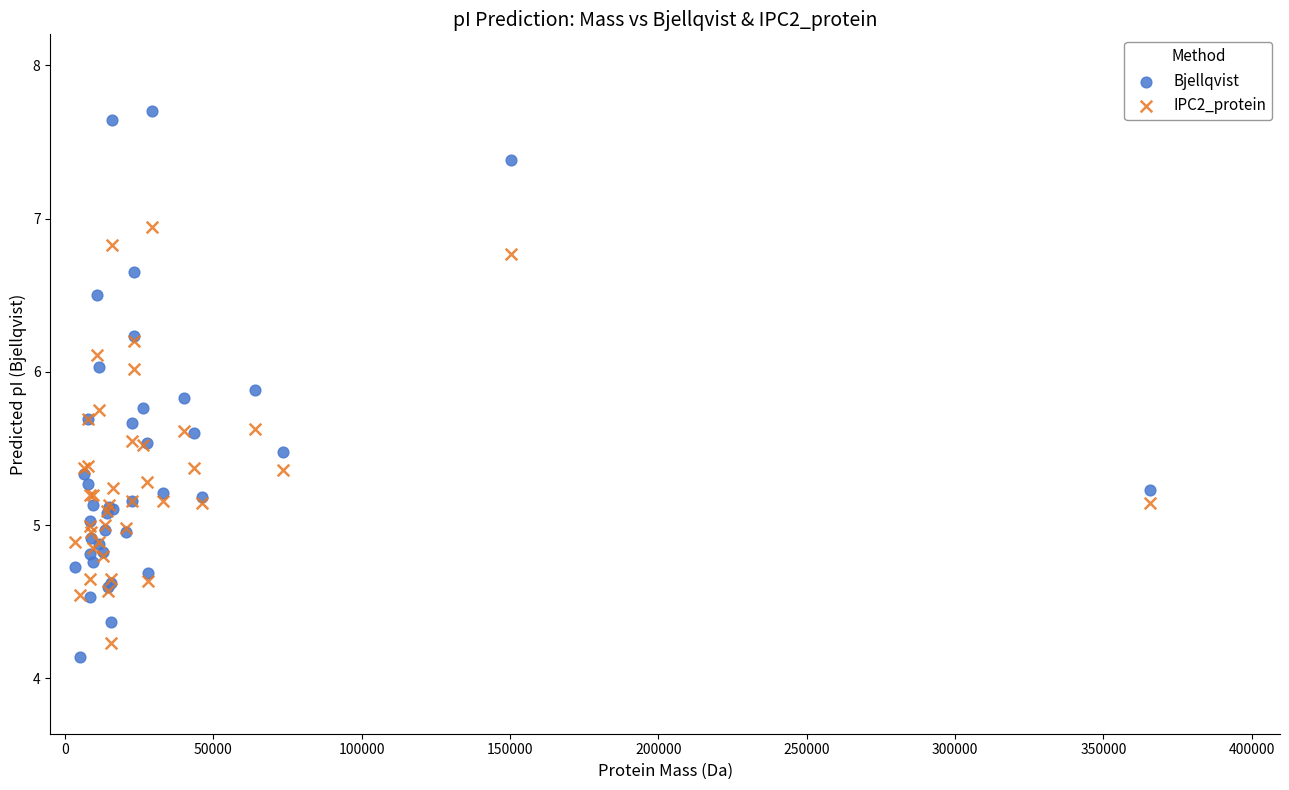

Which series reaches the maximum Y coordinate?

Bjellqvist